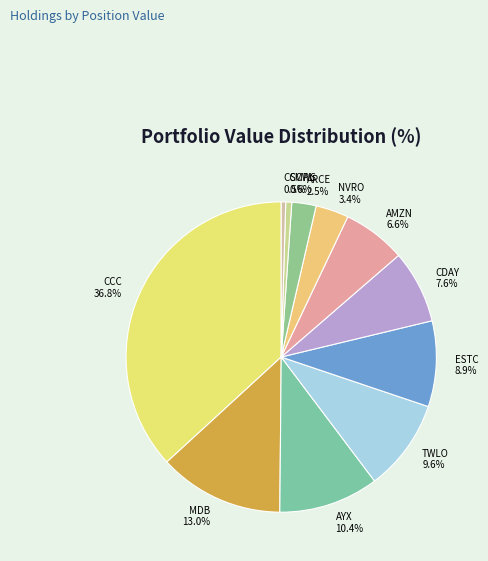

What is the largest slice in the pie chart?

CCC 36.8%